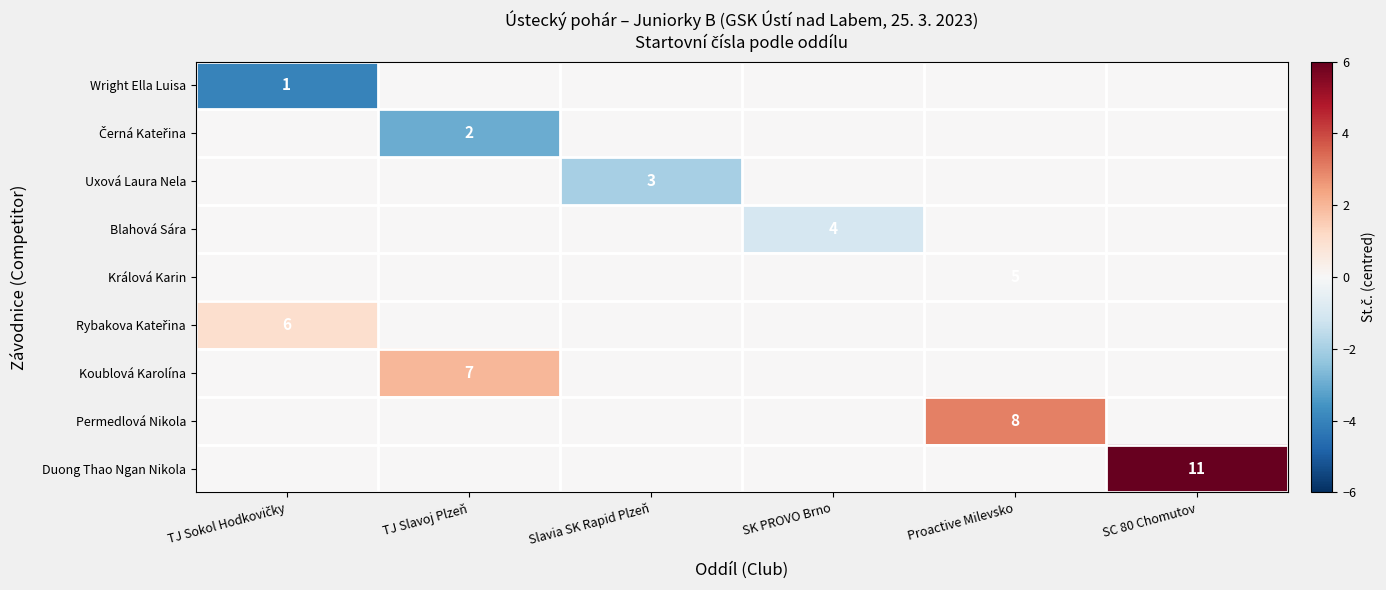

True or false: Blahová Sára has a value of 6 at SK PROVO Brno.

False